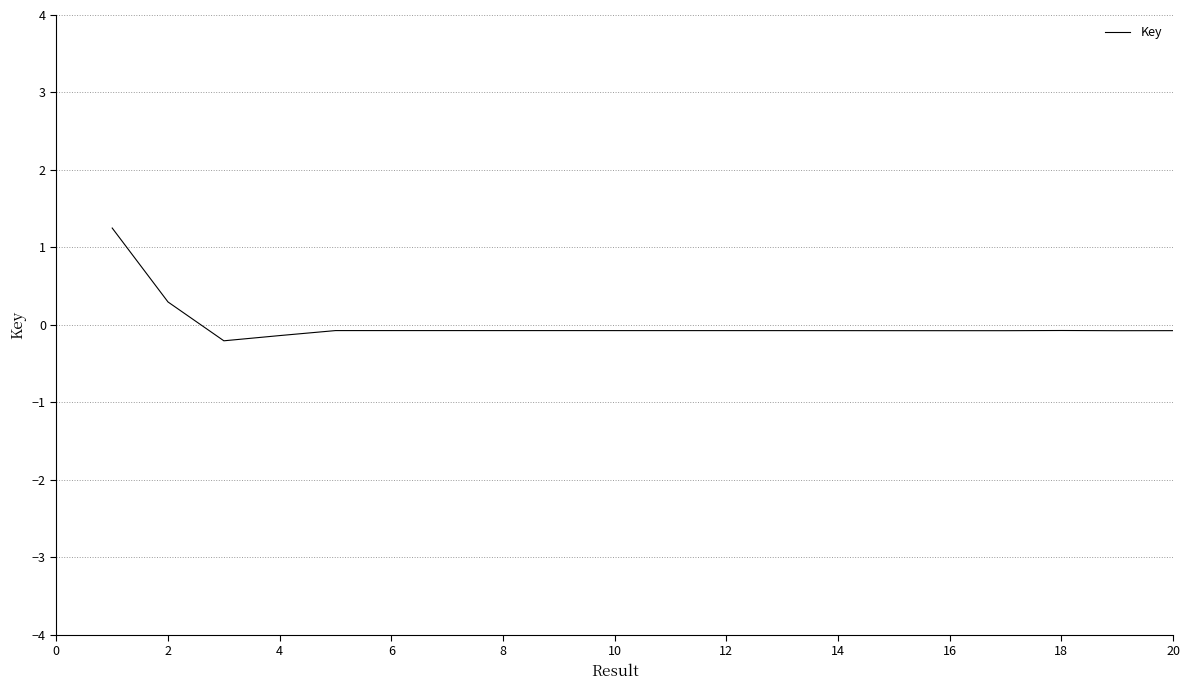

What is the difference between the maximum and minimum values?

1.5